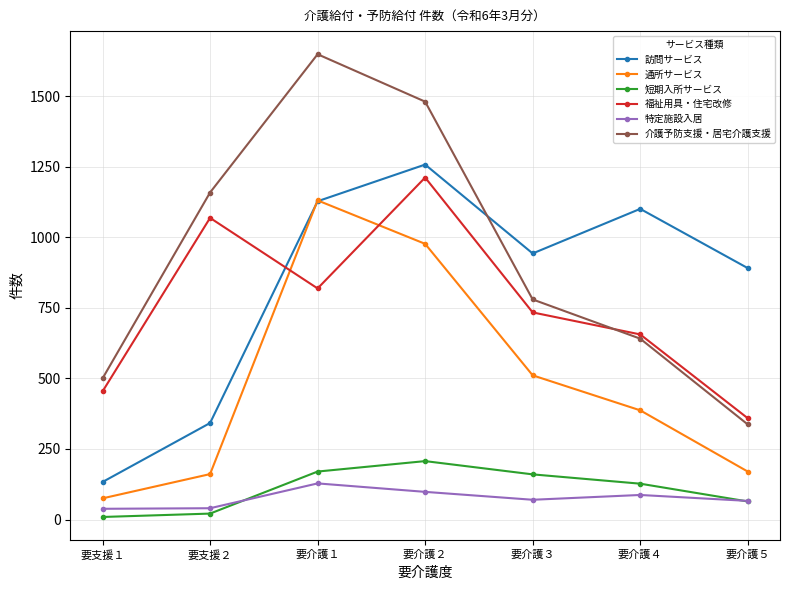

The 福祉用具・住宅改修 series shows 695 at 要支援１. True or false?

False